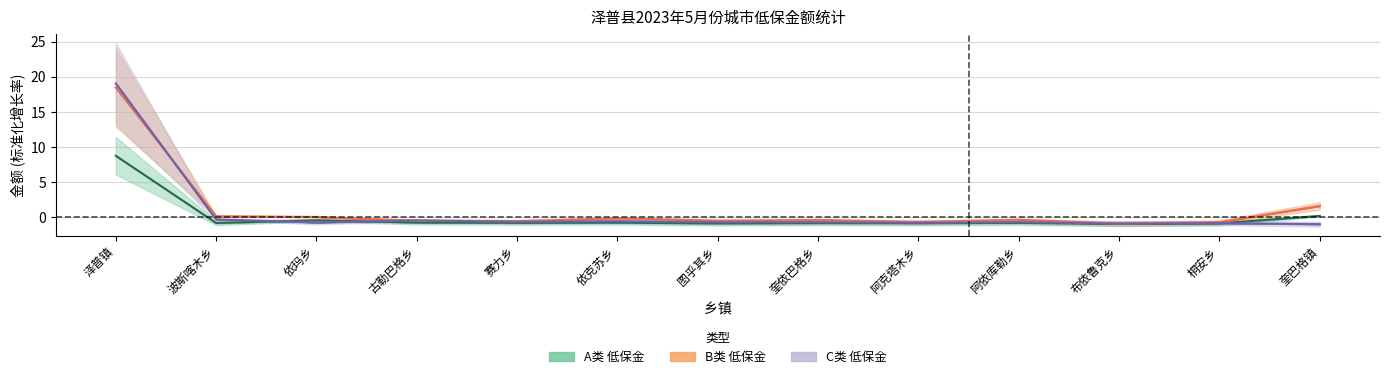

How many lines are shown in the chart?

3